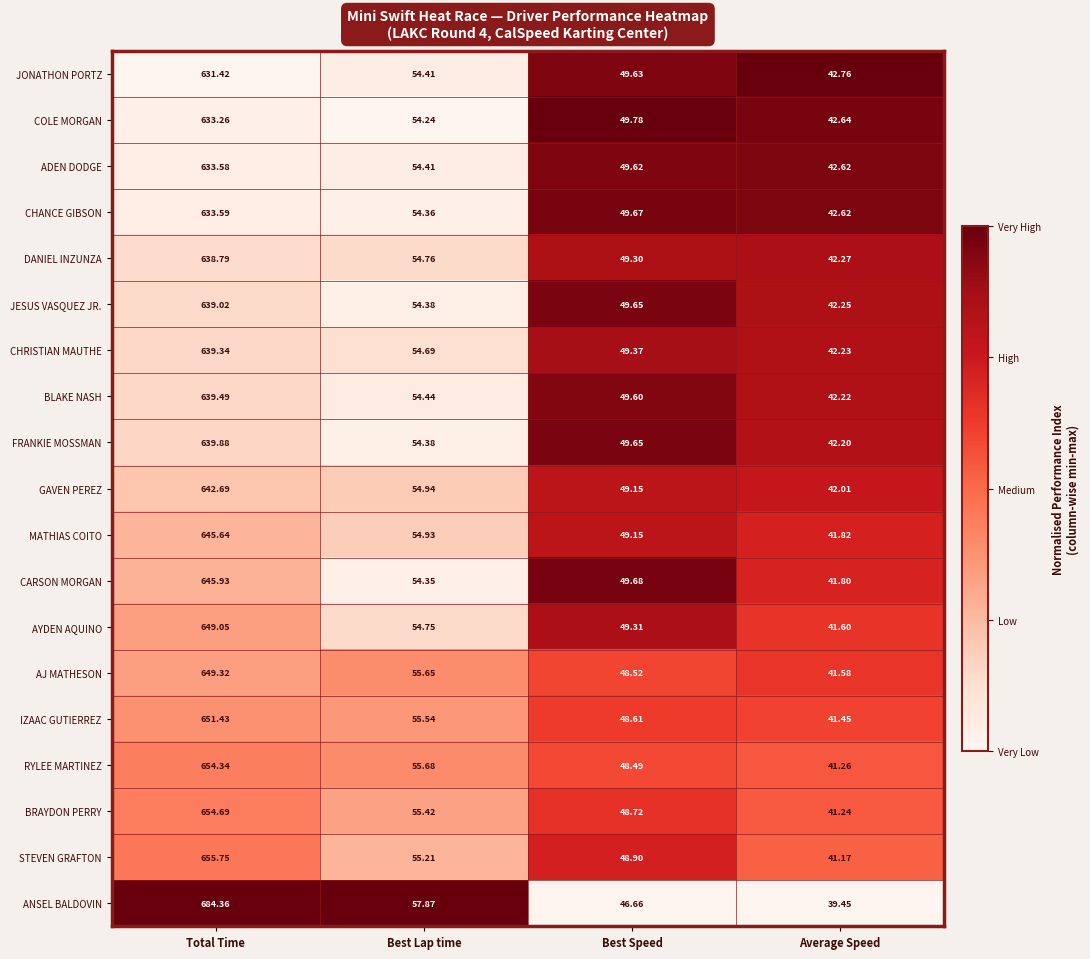

Which series has the widest spread of values?

ANSEL BALDOVIN